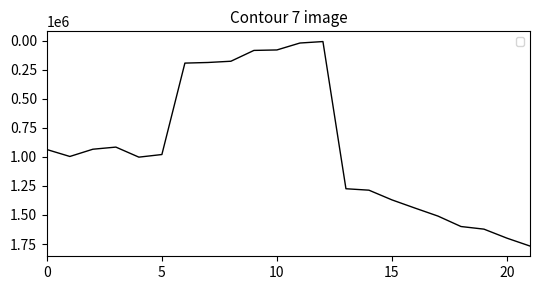

What is the greatest value displayed?

1767631